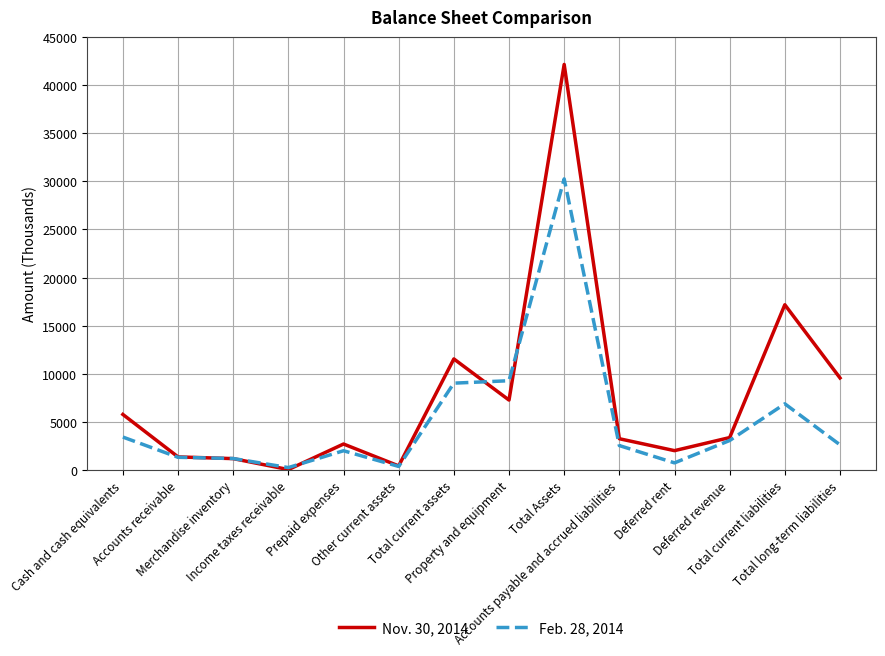

Which series has the largest total across all categories?

Nov. 30, 2014